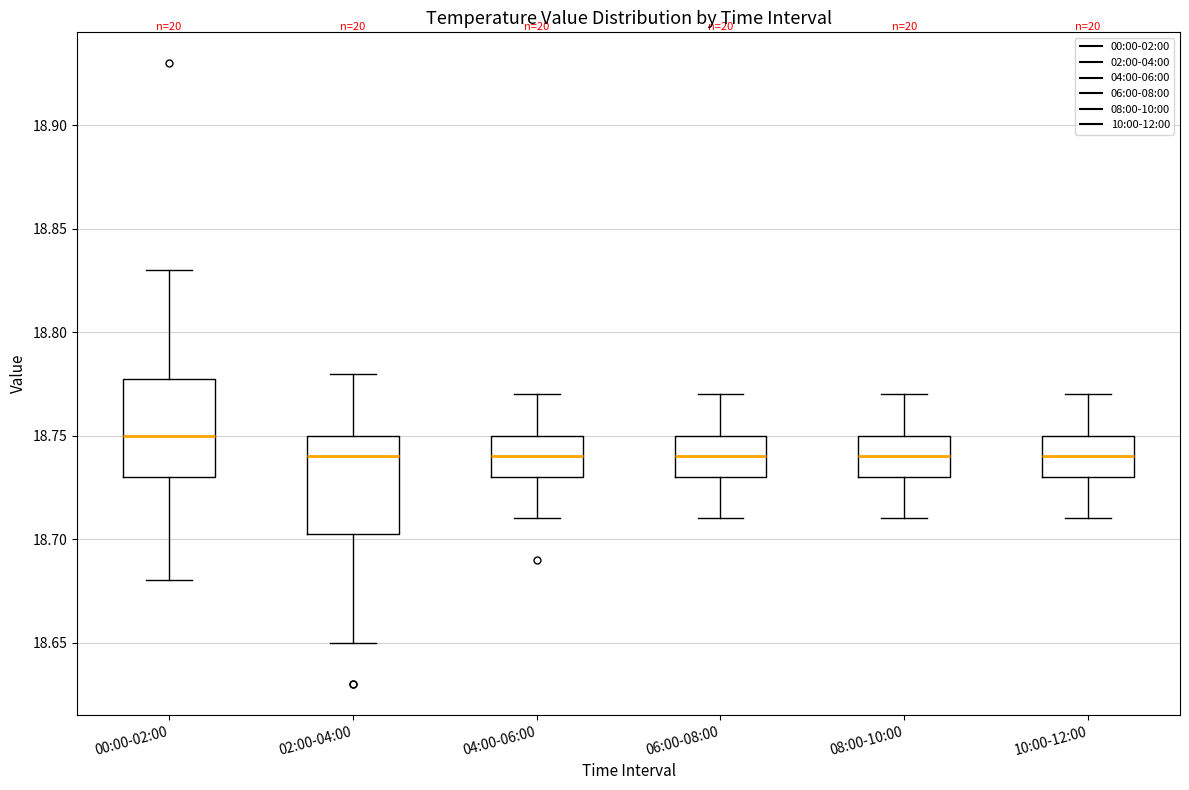

Reading left to right, transcribe this box plot: for each box, give where its median line is, the range the box spans, and where its two whiskers end, as read against the y-axis. The values are not printed on the chart, so give them approximately, as read against the axis.

00:00-02:00: median 18.750, box 18.730 to 18.780, whiskers 18.680 to 18.830
02:00-04:00: median 18.740, box 18.705 to 18.750, whiskers 18.650 to 18.780
04:00-06:00: median 18.740, box 18.730 to 18.750, whiskers 18.710 to 18.770
06:00-08:00: median 18.740, box 18.730 to 18.750, whiskers 18.710 to 18.770
08:00-10:00: median 18.740, box 18.730 to 18.750, whiskers 18.710 to 18.770
10:00-12:00: median 18.740, box 18.730 to 18.750, whiskers 18.710 to 18.770